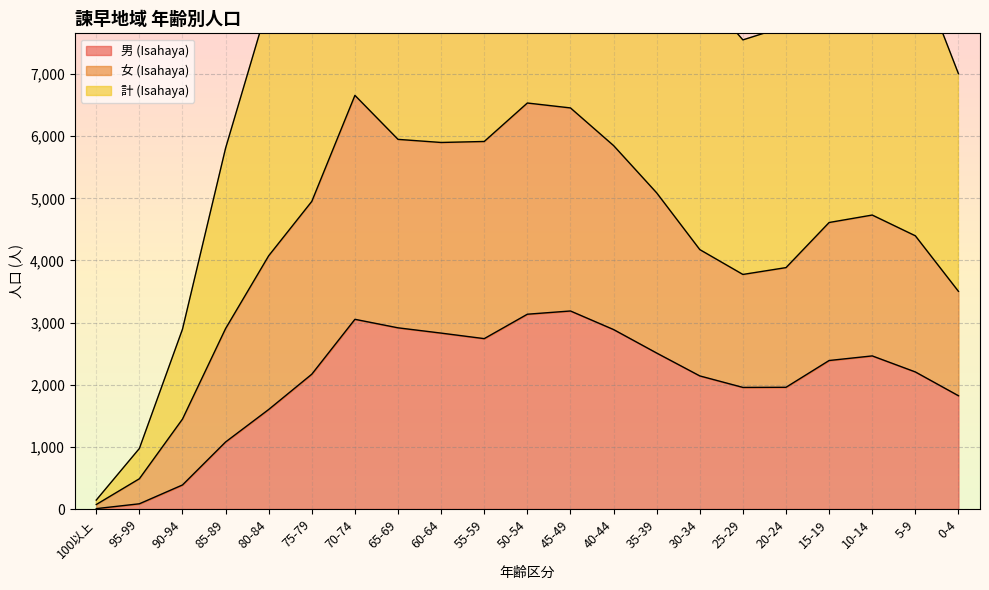

What is the spread (max minus min) of values at 55-59?

9088